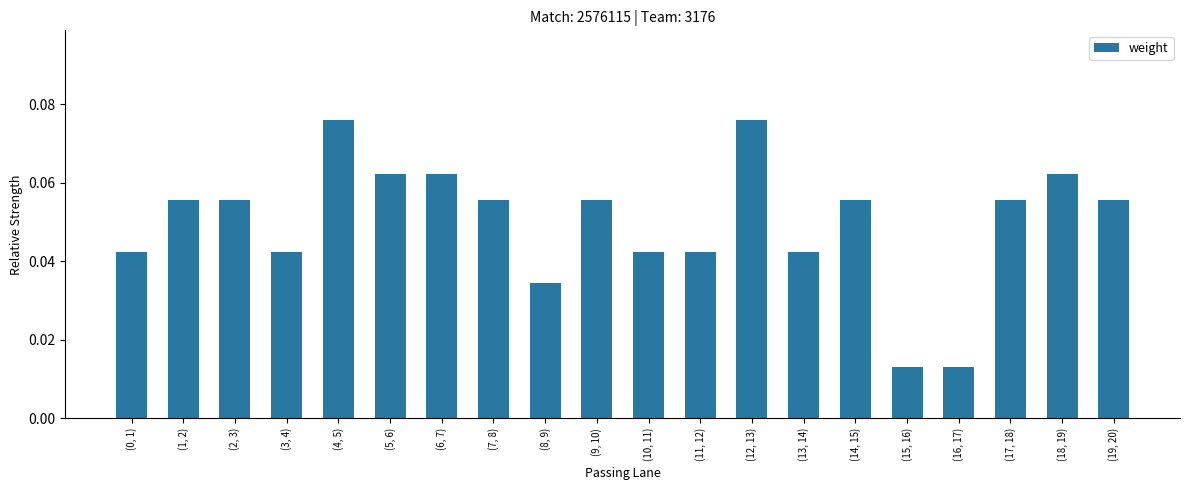

What is the sum of all values?

1.0